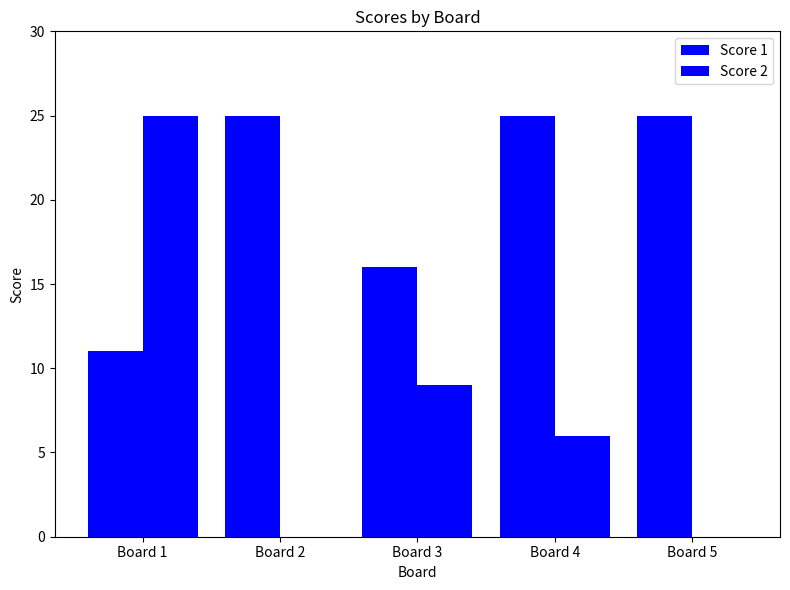

Which has a higher value, Board 5 or Board 1?

Board 5